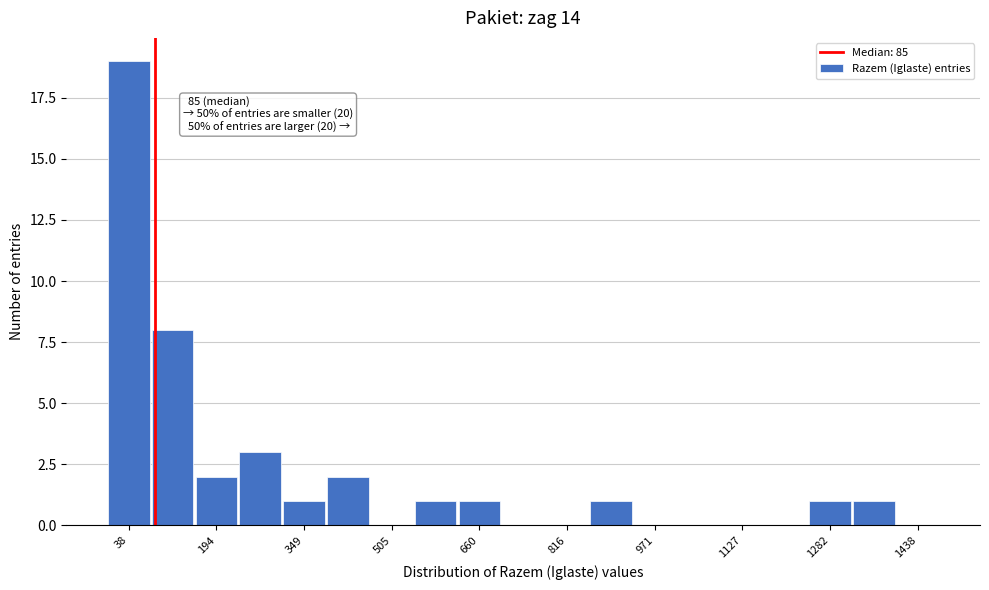

Read against the x-axis, roughly where is the centre of the tallest bar?

40